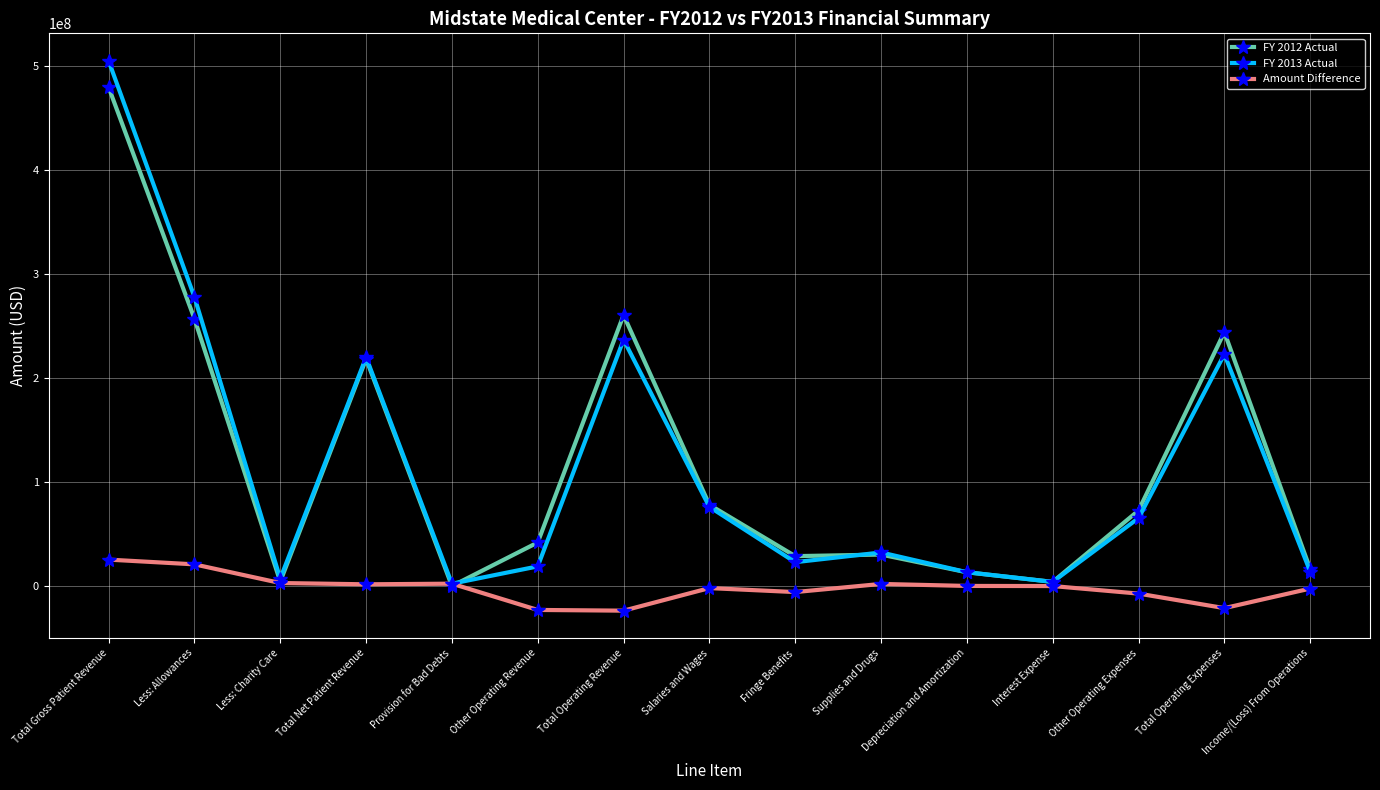

The value of Amount Difference at Total Gross Patient Revenue is 25402023. True or false?

True